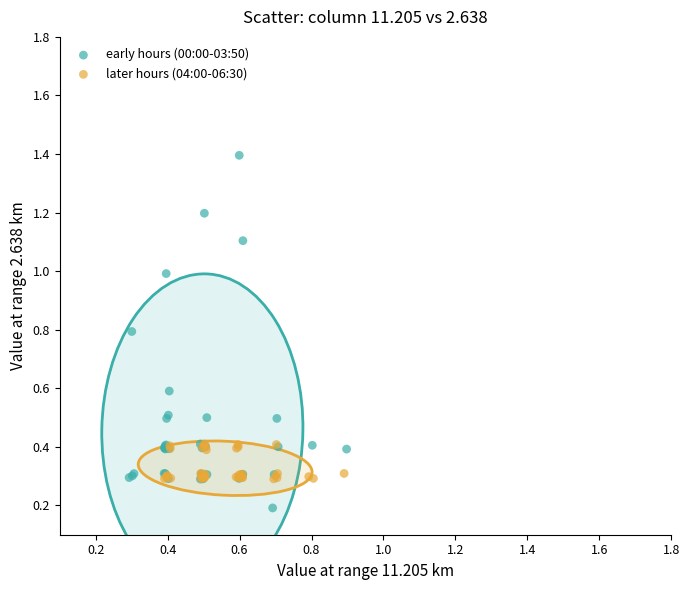

Which series contains the lowest Y value?

early hours (00:00-03:50)